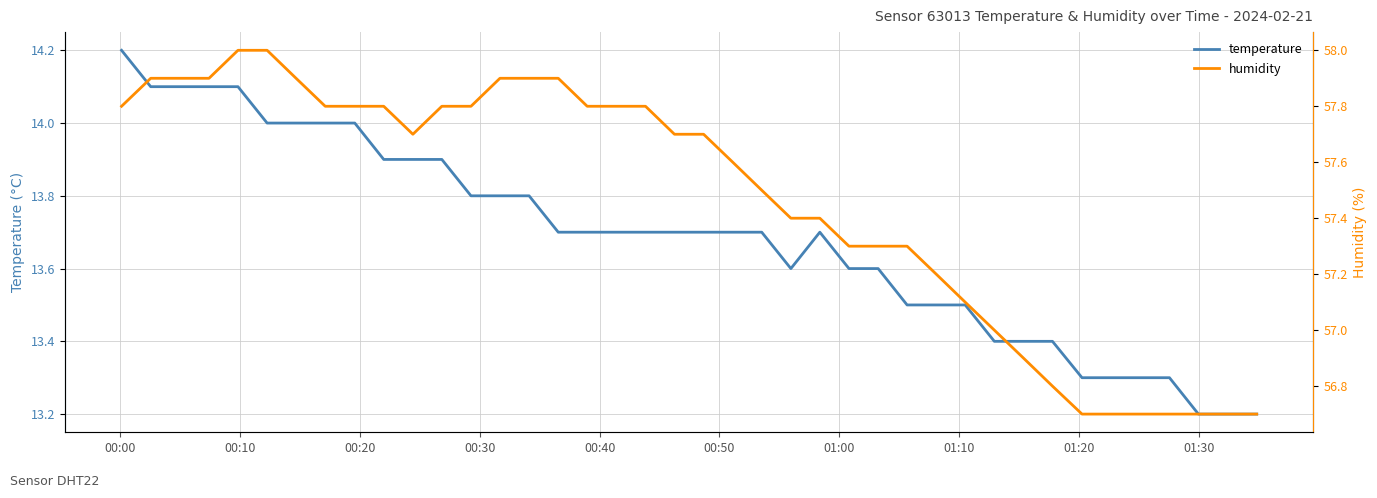

Which series has the largest total across all categories?

humidity